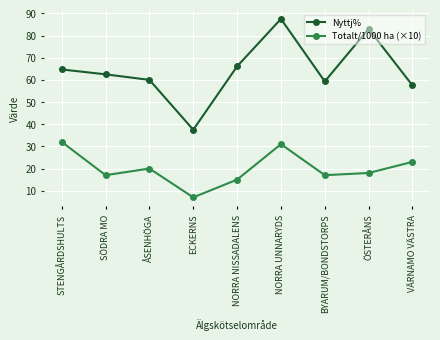

Rank the series by their maximum value, from lowest to highest.

Totalt/1000 ha (×10), Nyttj%